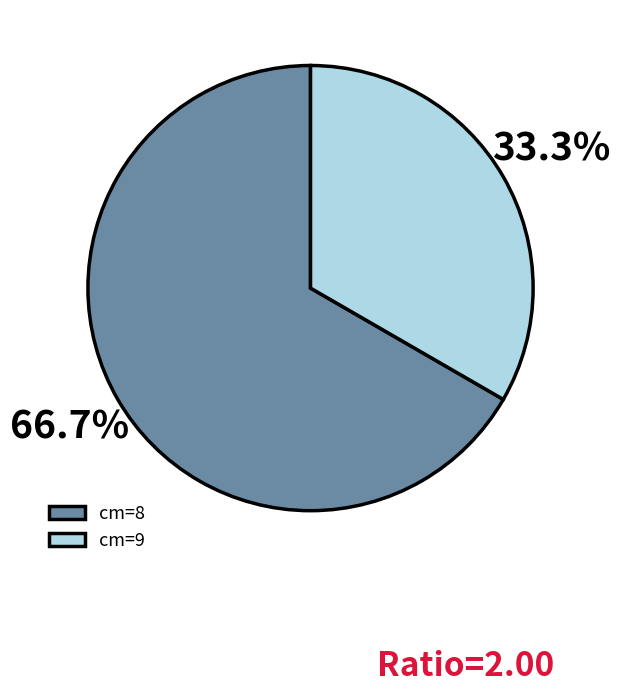

Between cm=9 and cm=8, which is larger?

cm=8